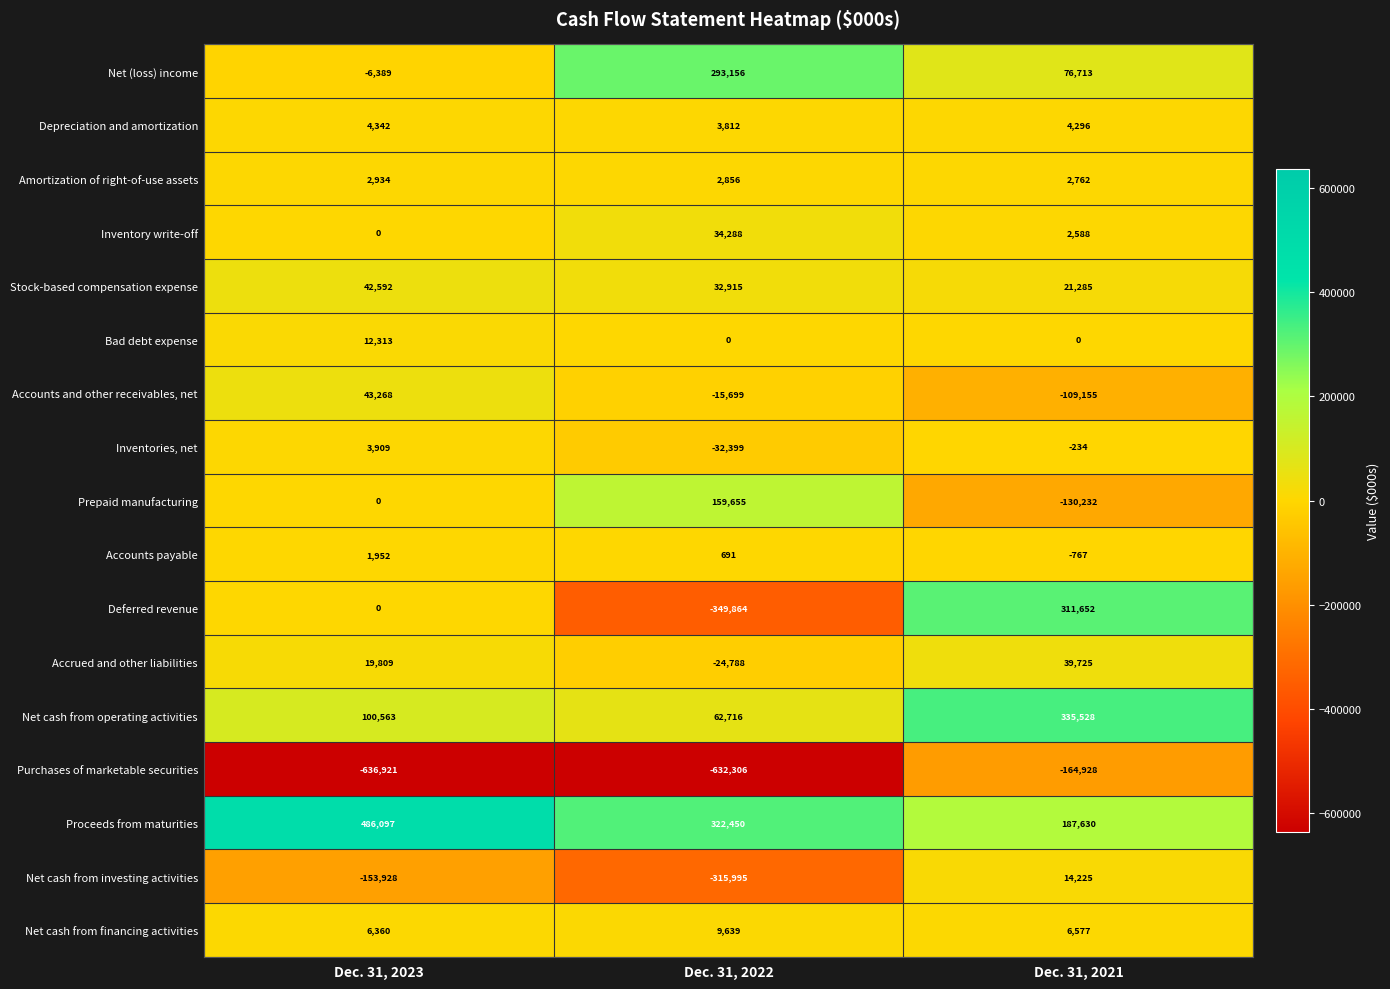

Which series has the largest total across all categories?

Proceeds from maturities